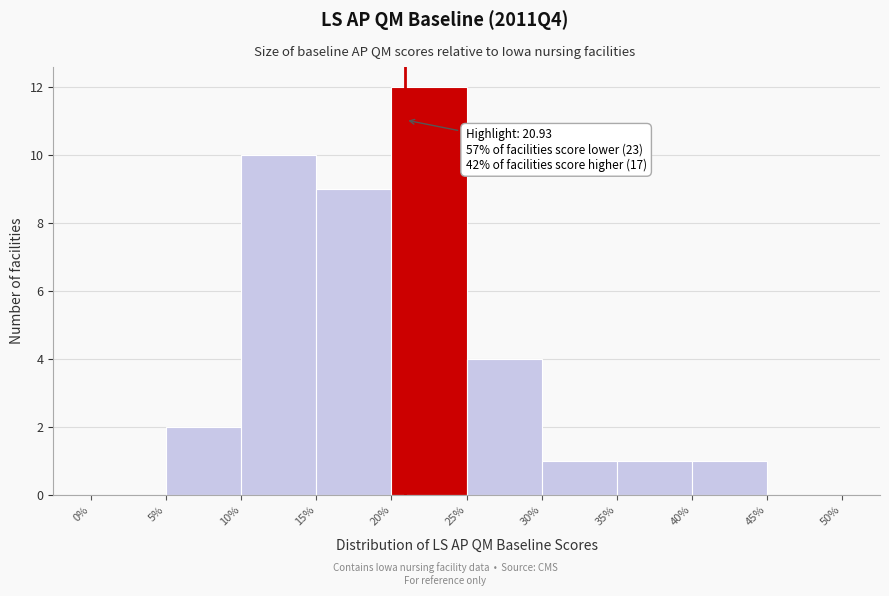

Which range on the x-axis has the tallest bar?

20% to 25%